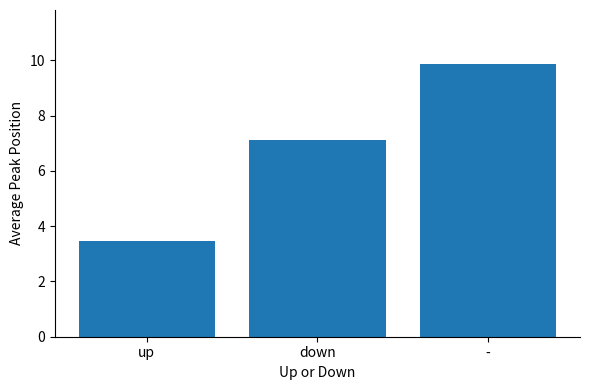

The chart shows a value of 7.1 at down. True or false?

True